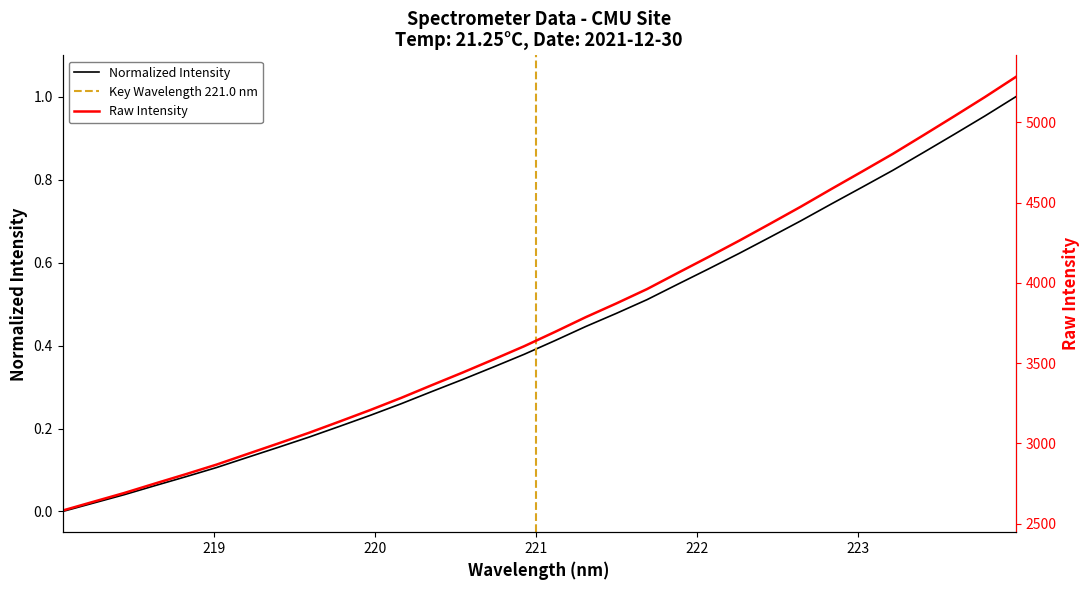

Reading left to right, transcribe all the data shown in this chart.

0.0	0.0	0.0	0.1	0.1	0.1	0.1	0.2	0.2	0.2	0.2	0.3	0.3	0.3	0.3	0.4	0.4	0.4	0.5	0.5	0.5	0.6	0.6	0.7	0.7	0.7	0.8	0.8	0.9	0.9	1.0	1.0